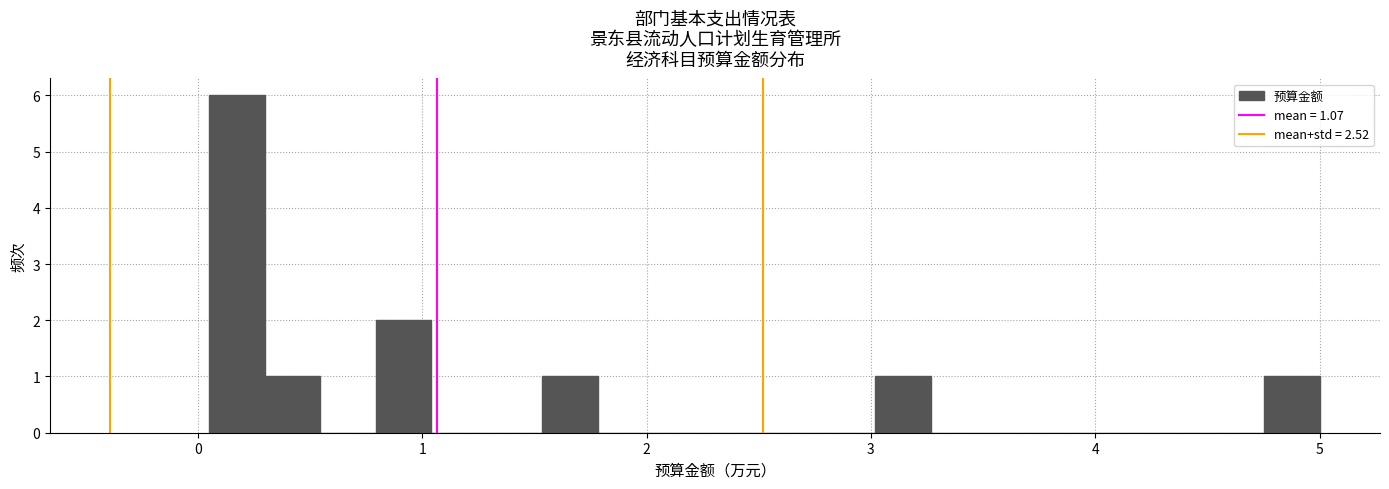

Around what value on the x-axis is the tallest bar? Give the approximate position of its centre, as read against the axis.

0.2